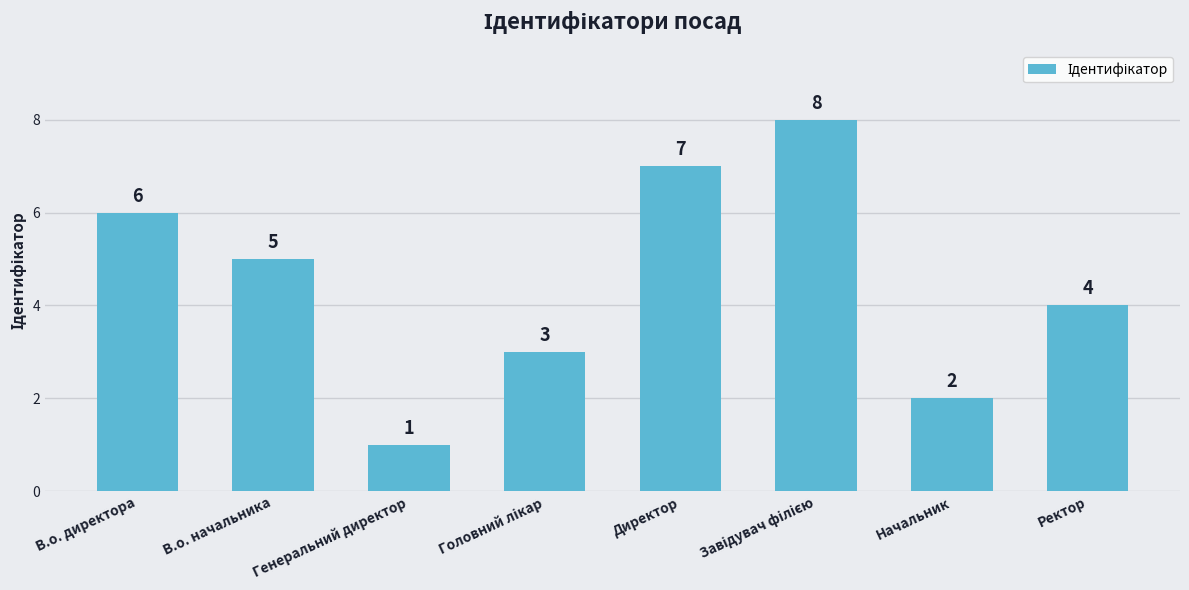

What is the value of the 4th bar from the left?

3